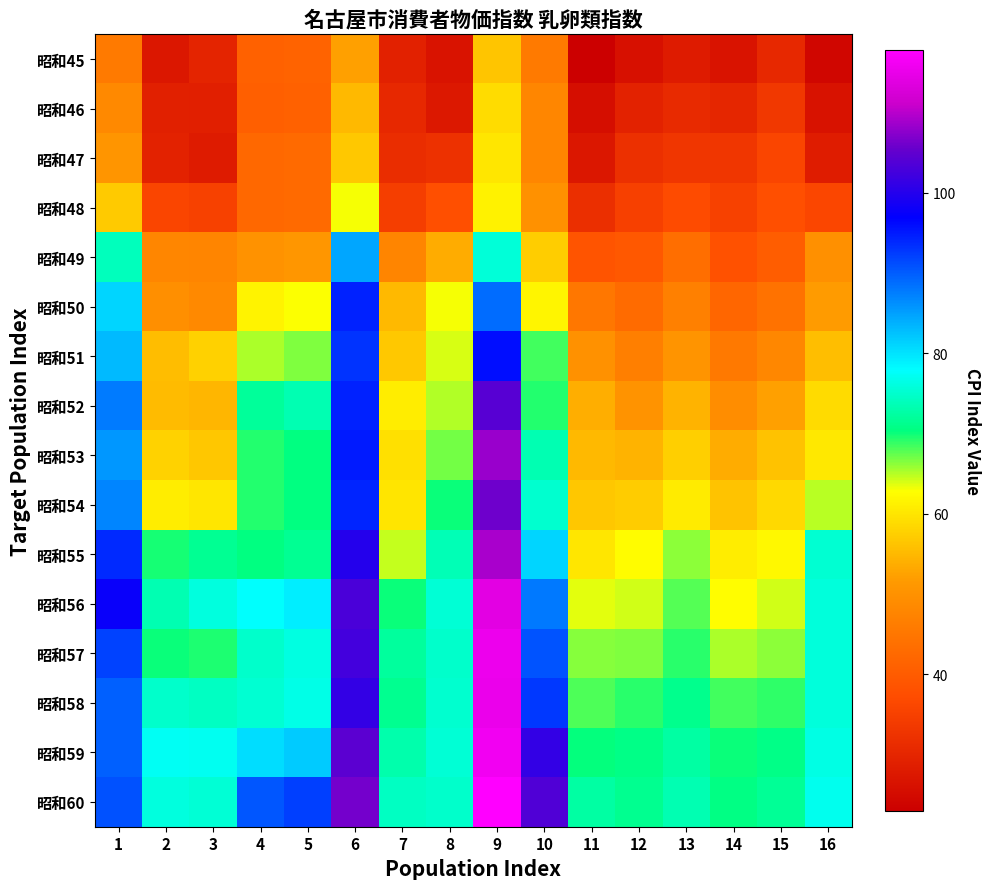

At how many categories does at least one series exceed 77?

8